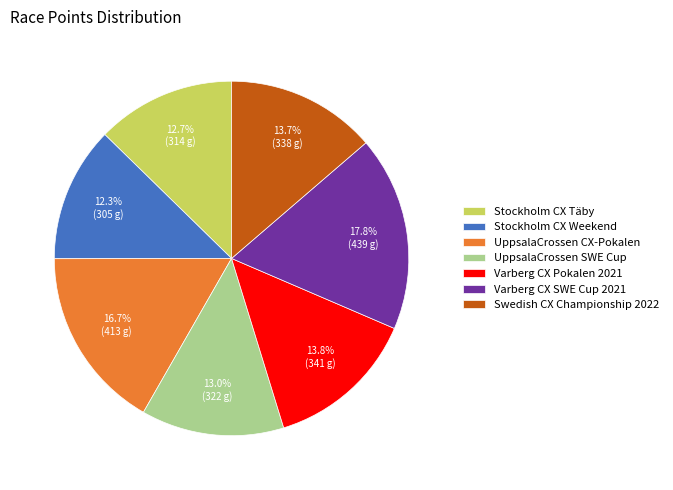

What percentage is NOT represented by Varberg CX SWE Cup 2021?

82.2%